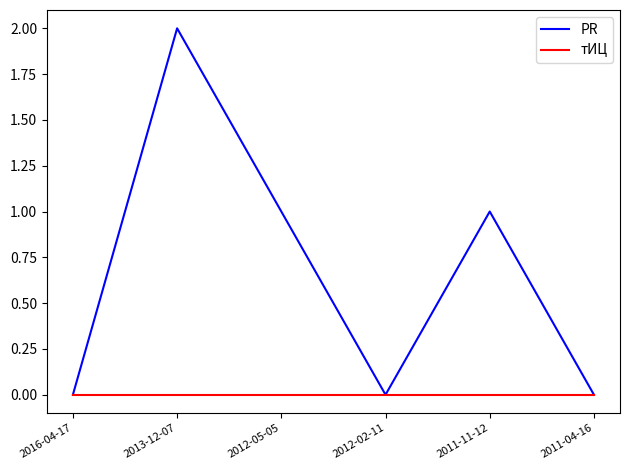

Read the PR value at 2011-11-12.

1